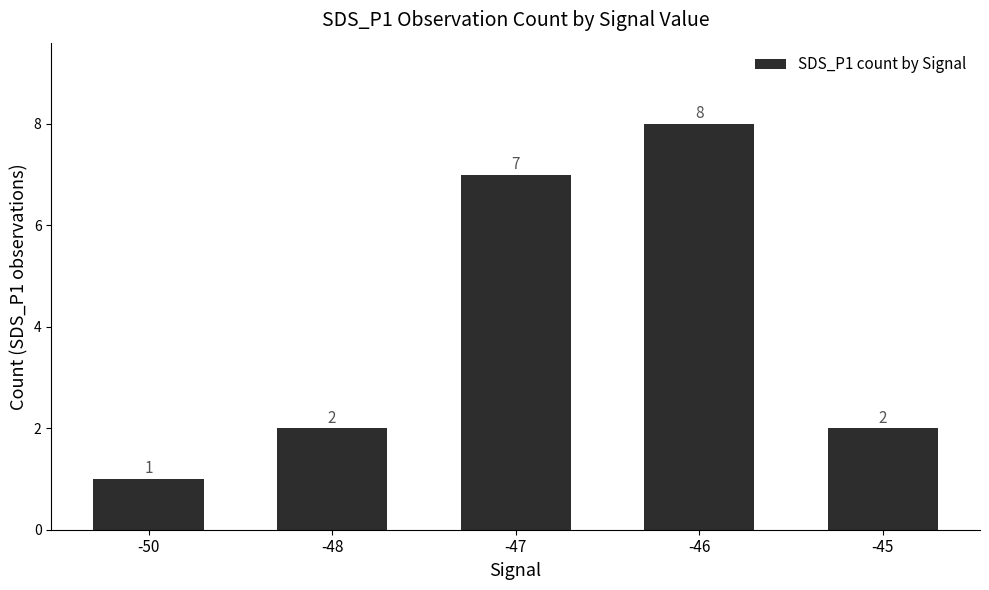

What is the value of the 2nd bar from the left?

2